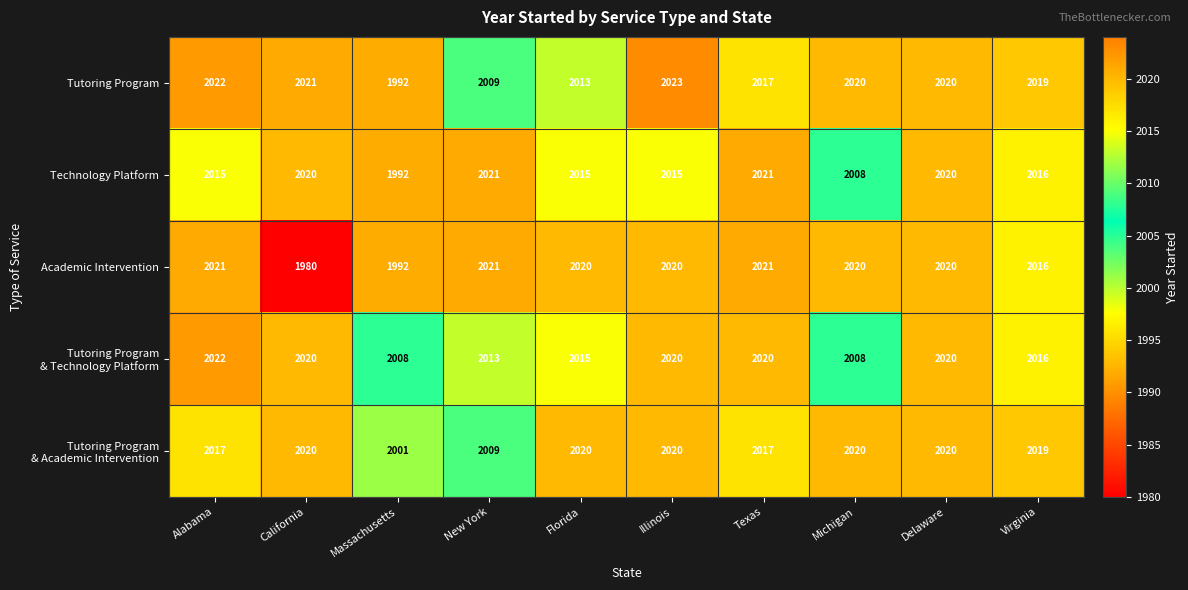

At which label is Academic Intervention closest to 2000?

Massachusetts